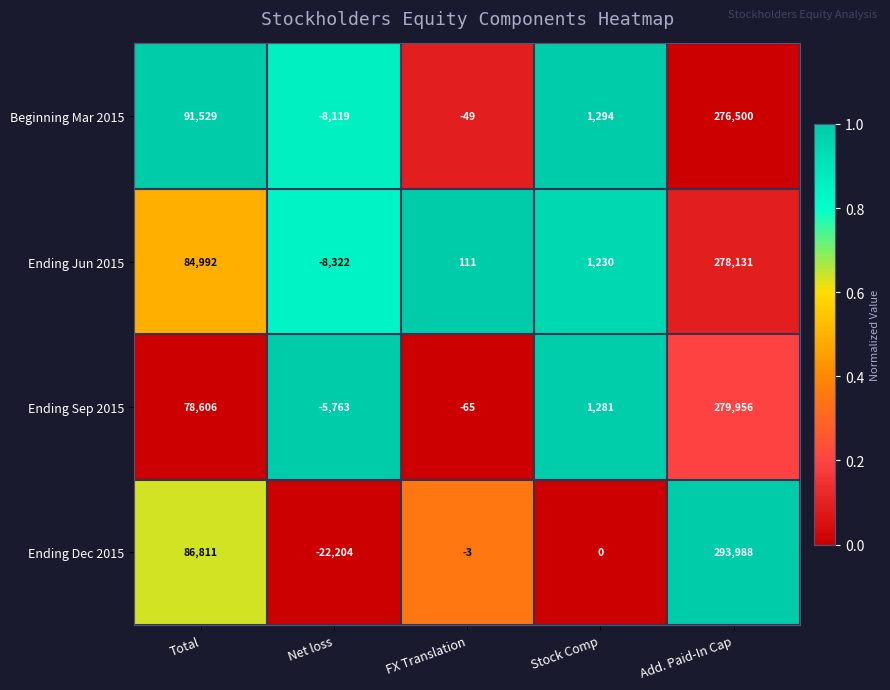

At how many categories does at least one series exceed 0?

4